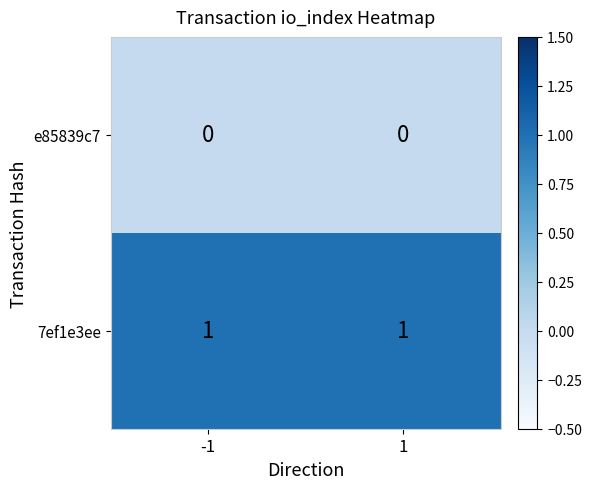

At -1, list the series in order from smallest to largest.

e85839c7, 7ef1e3ee